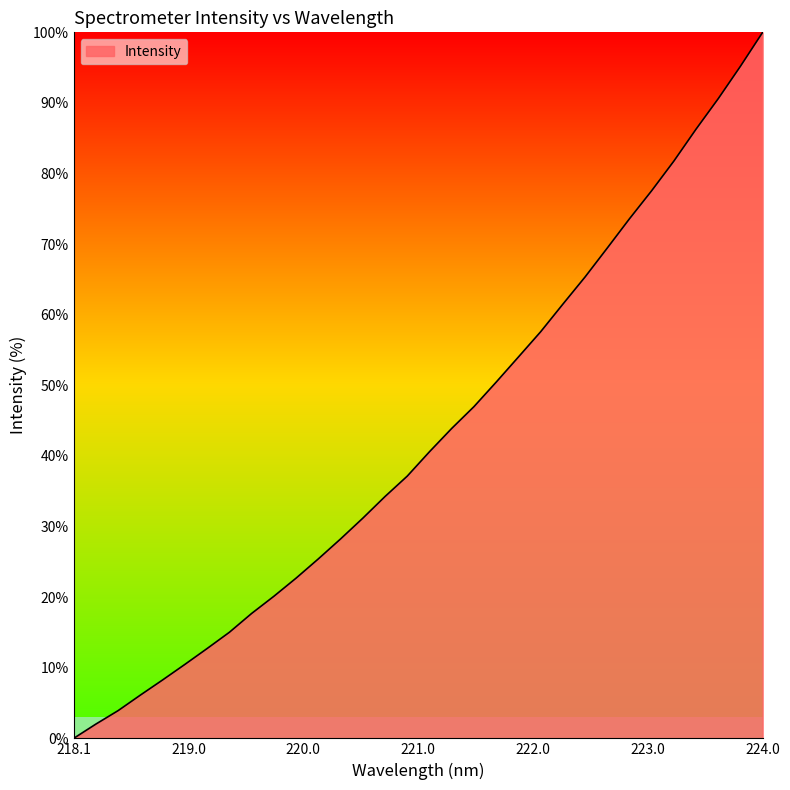

True or false: there are more than 2 points higher than both neighbors.

False